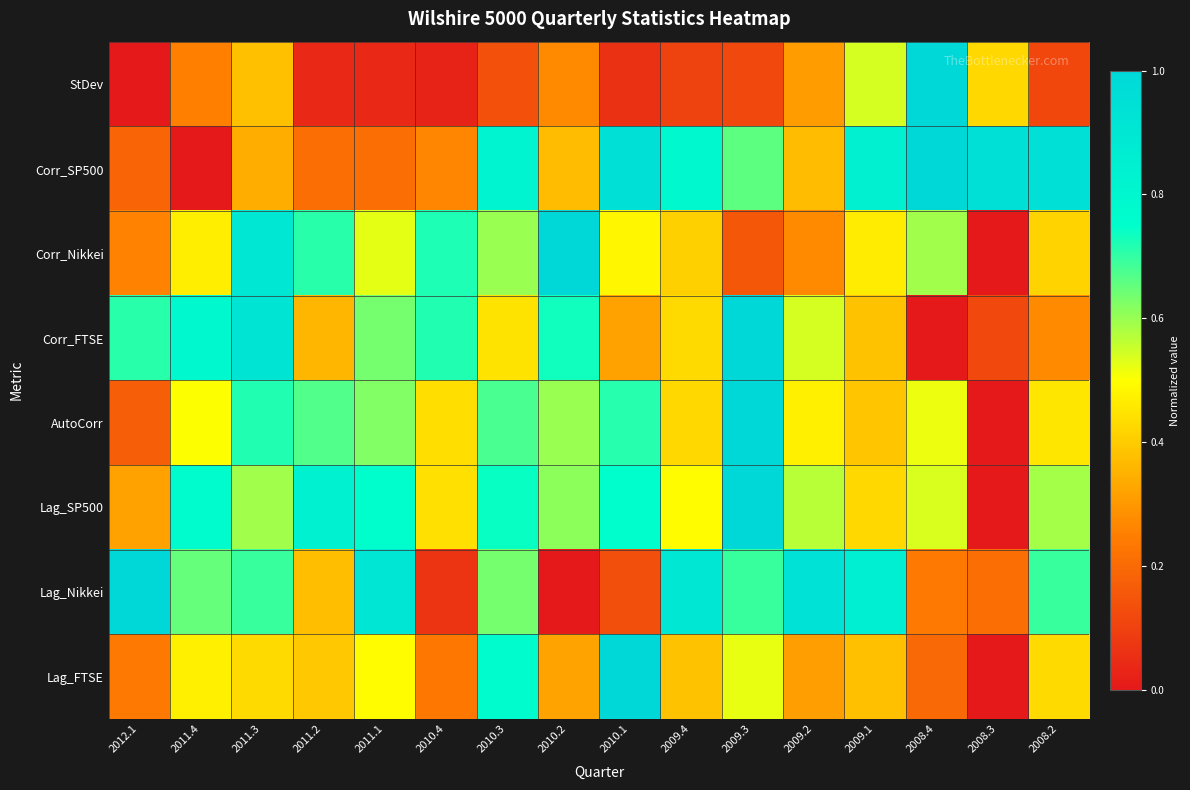

What is the total value across all series at 2011.2?

3.6